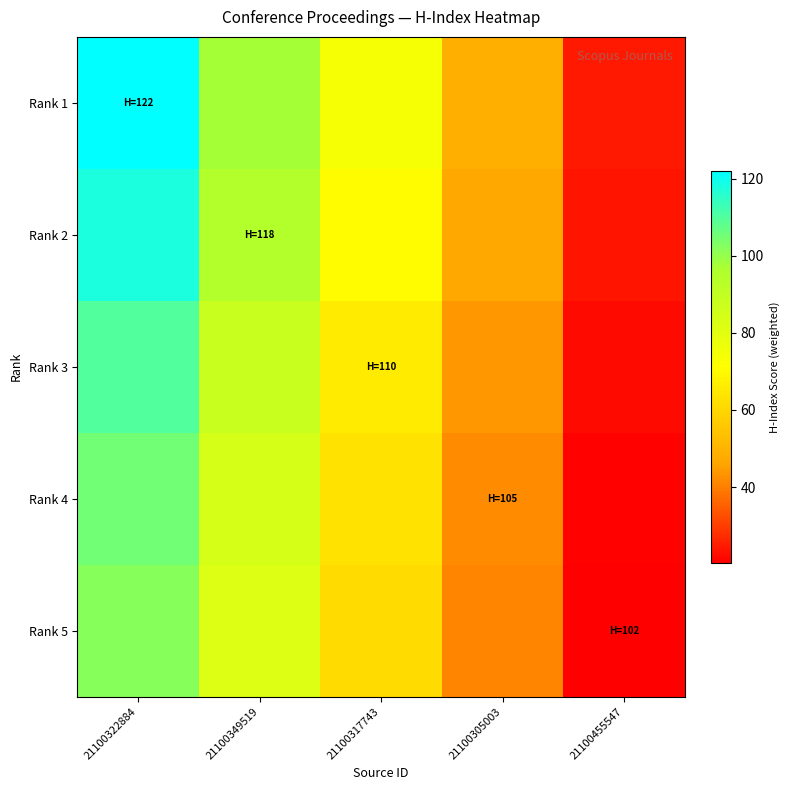

Reading left to right, list all the values displayed in this chart.

Rank 1: 21100322884=122.0	21100349519=97.6	21100317743=73.2	21100305003=48.8	21100455547=24.4
Rank 2: 21100322884=118.0	21100349519=94.4	21100317743=70.8	21100305003=47.2	21100455547=23.6
Rank 3: 21100322884=110.0	21100349519=88.0	21100317743=66.0	21100305003=44.0	21100455547=22.0
Rank 4: 21100322884=105.0	21100349519=84.0	21100317743=63.0	21100305003=42.0	21100455547=21.0
Rank 5: 21100322884=102.0	21100349519=81.6	21100317743=61.2	21100305003=40.8	21100455547=20.4